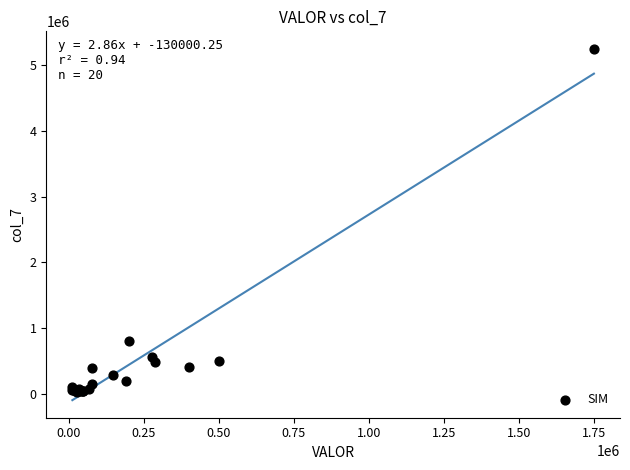

What Y value in the scatter plot is closest to 2638446?

800174.7